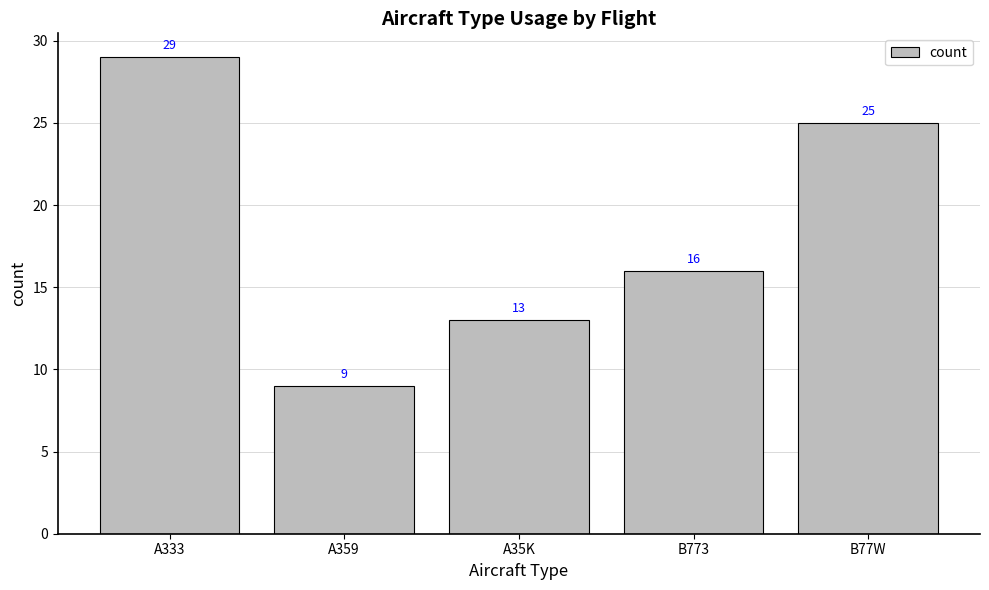

How many values are below 16?

2